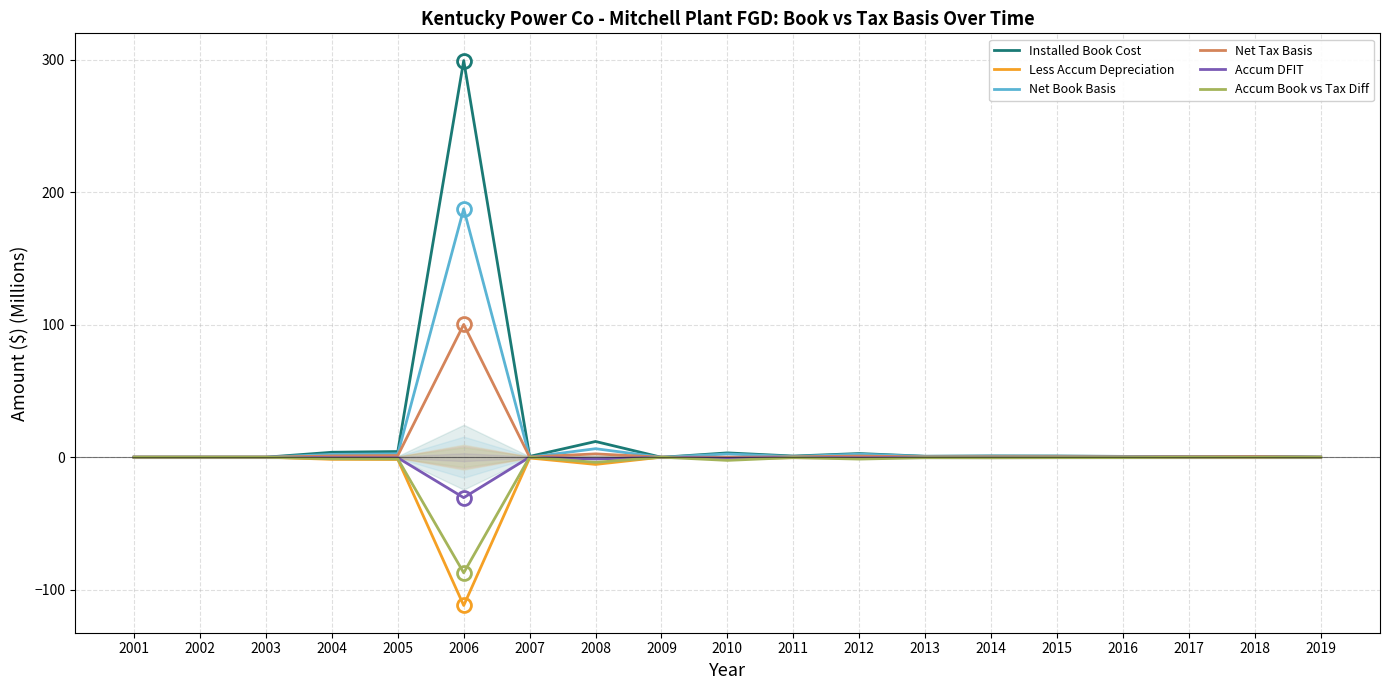

What is the spread (max minus min) of values at 2008?

17.3